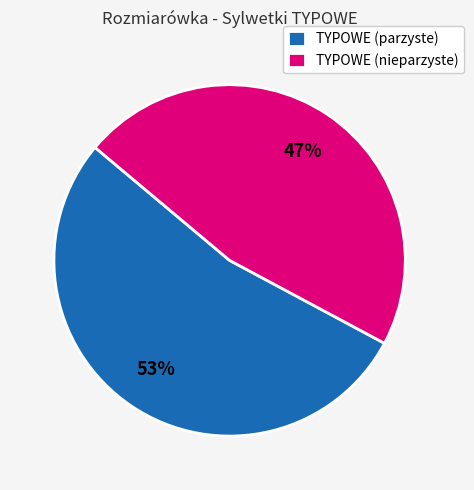

To the nearest percent, what is the combined percentage of TYPOWE (nieparzyste) and TYPOWE (parzyste)?

100%